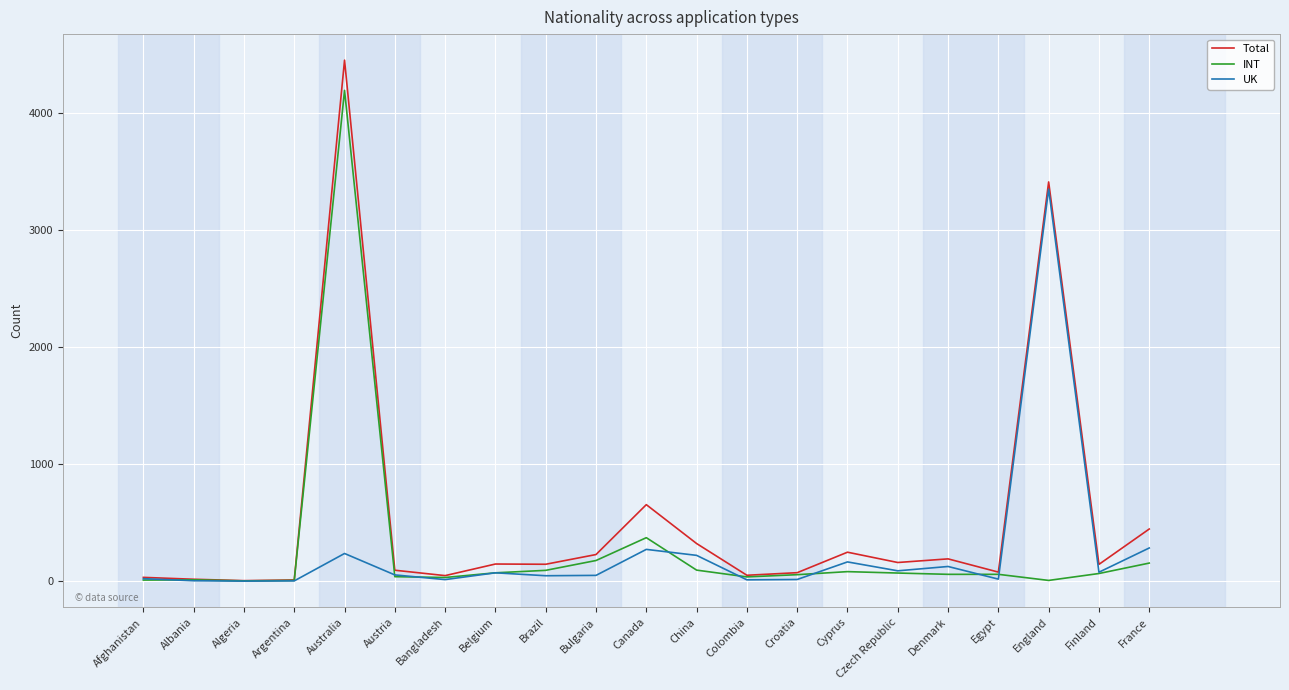

List the series in order of their peak value, highest first.

Total, INT, UK